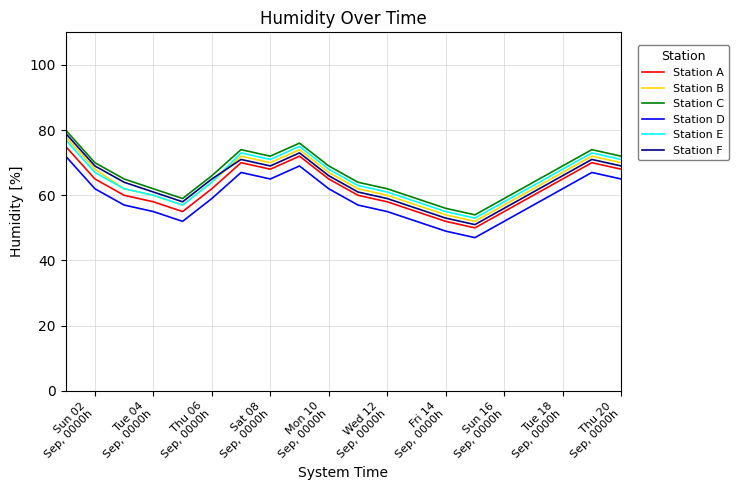

True or false: Station C and Station A intersect in this chart.

False